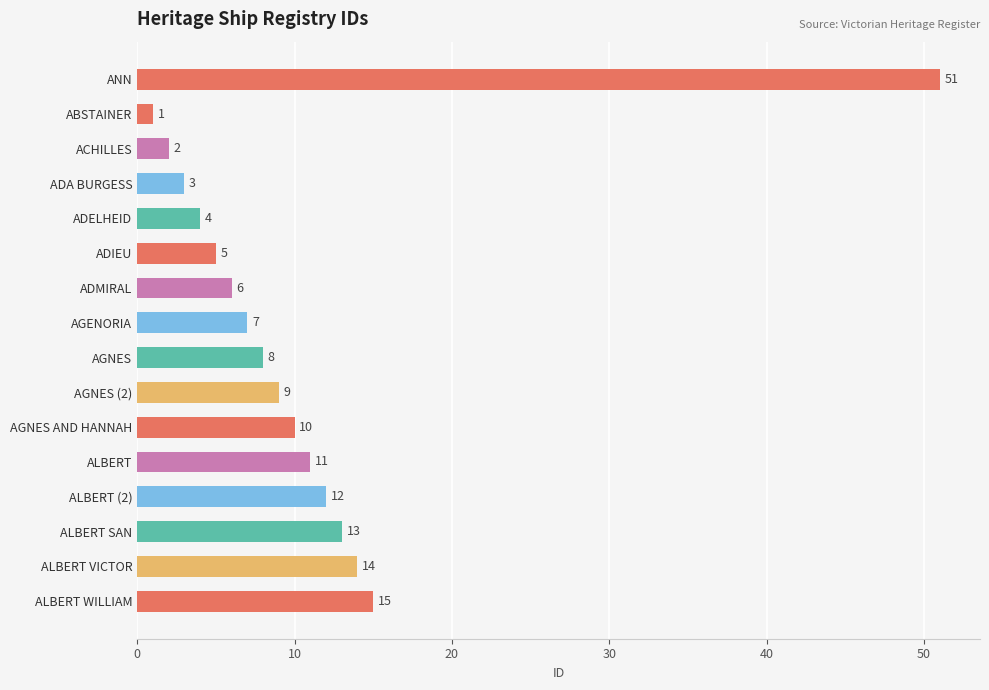

At which label is the value closest to 26?

ALBERT WILLIAM